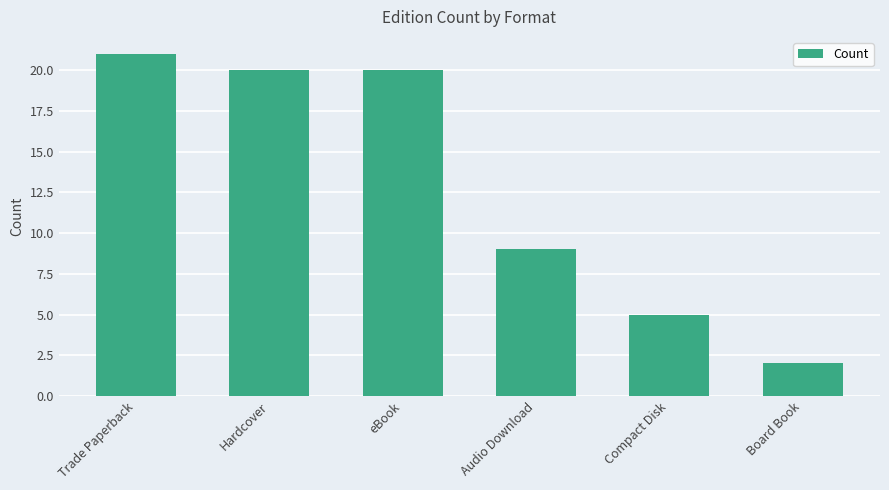

What is the maximum value shown in the chart?

21